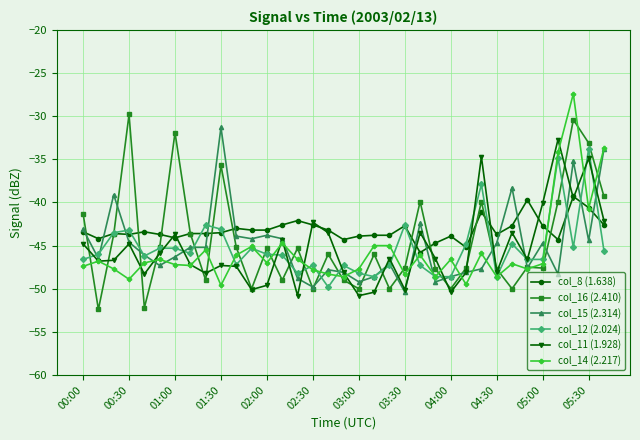

Which series has the largest range (max minus min)?

col_16 (2.410)